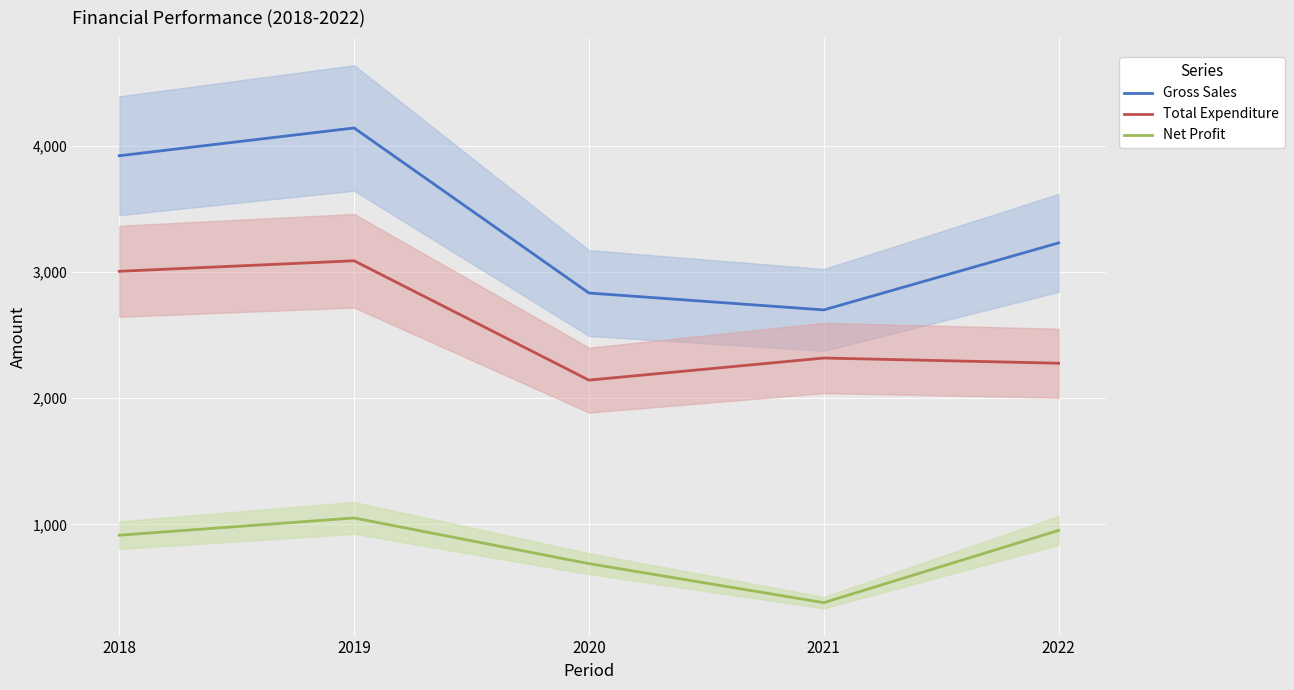

Is the value of Gross Sales at 2018 greater than the value of Net Profit at 2019?

Yes